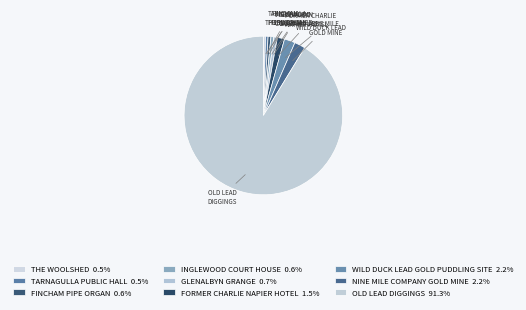

How much of the chart is everything except GLENALBYN GRANGE?

99.3%